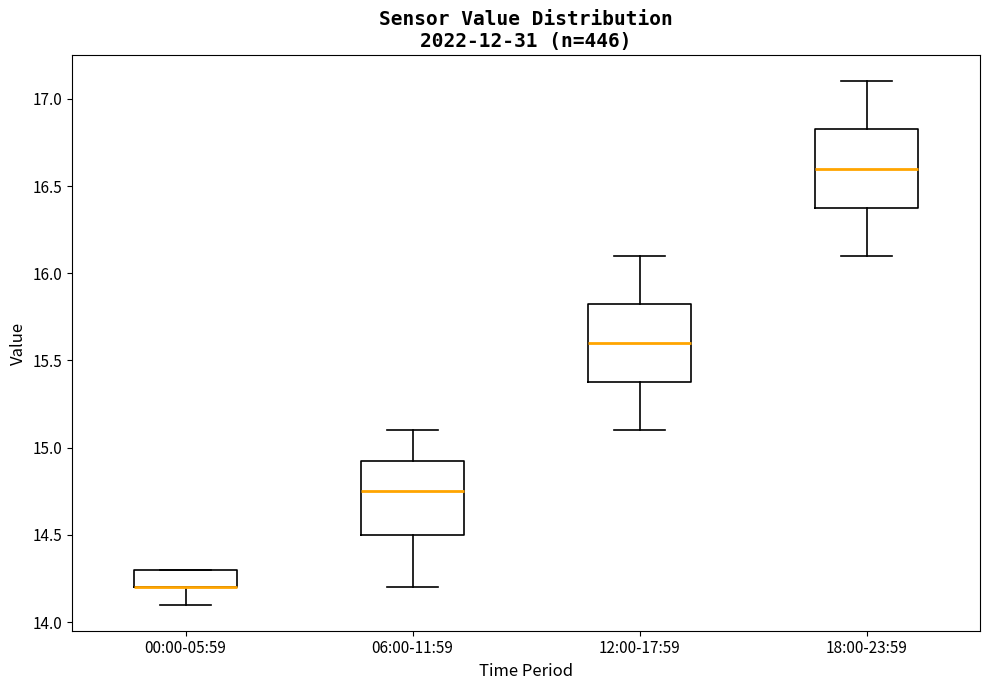

Reading left to right, read every box against the y-axis: the position of its median line, the range the box covers, and the ends of its whiskers. The values are not printed on the chart, so give them approximately, as read against the axis.

00:00-05:59: median 14.20 (drawn on the box's lower edge), box 14.20 to 14.30, whiskers 14.10 to 14.30
06:00-11:59: median 14.75, box 14.50 to 14.95, whiskers 14.20 to 15.10
12:00-17:59: median 15.60, box 15.40 to 15.85, whiskers 15.10 to 16.10
18:00-23:59: median 16.60, box 16.40 to 16.85, whiskers 16.10 to 17.10